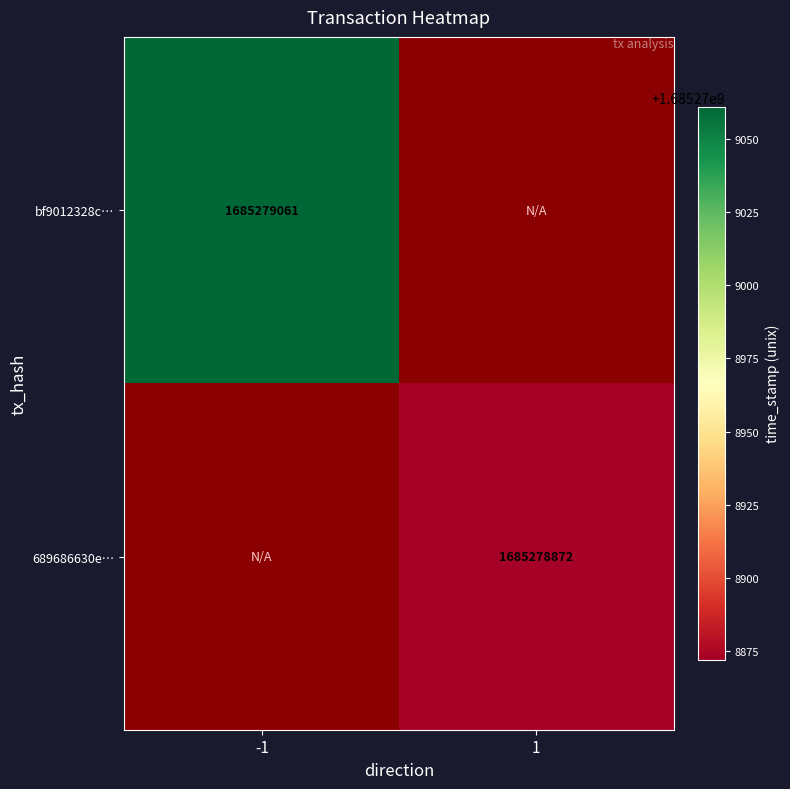

The value of 689686630e6667fa3d724cb980f3408d857f339 at time_stamp is 1685278872. True or false?

True